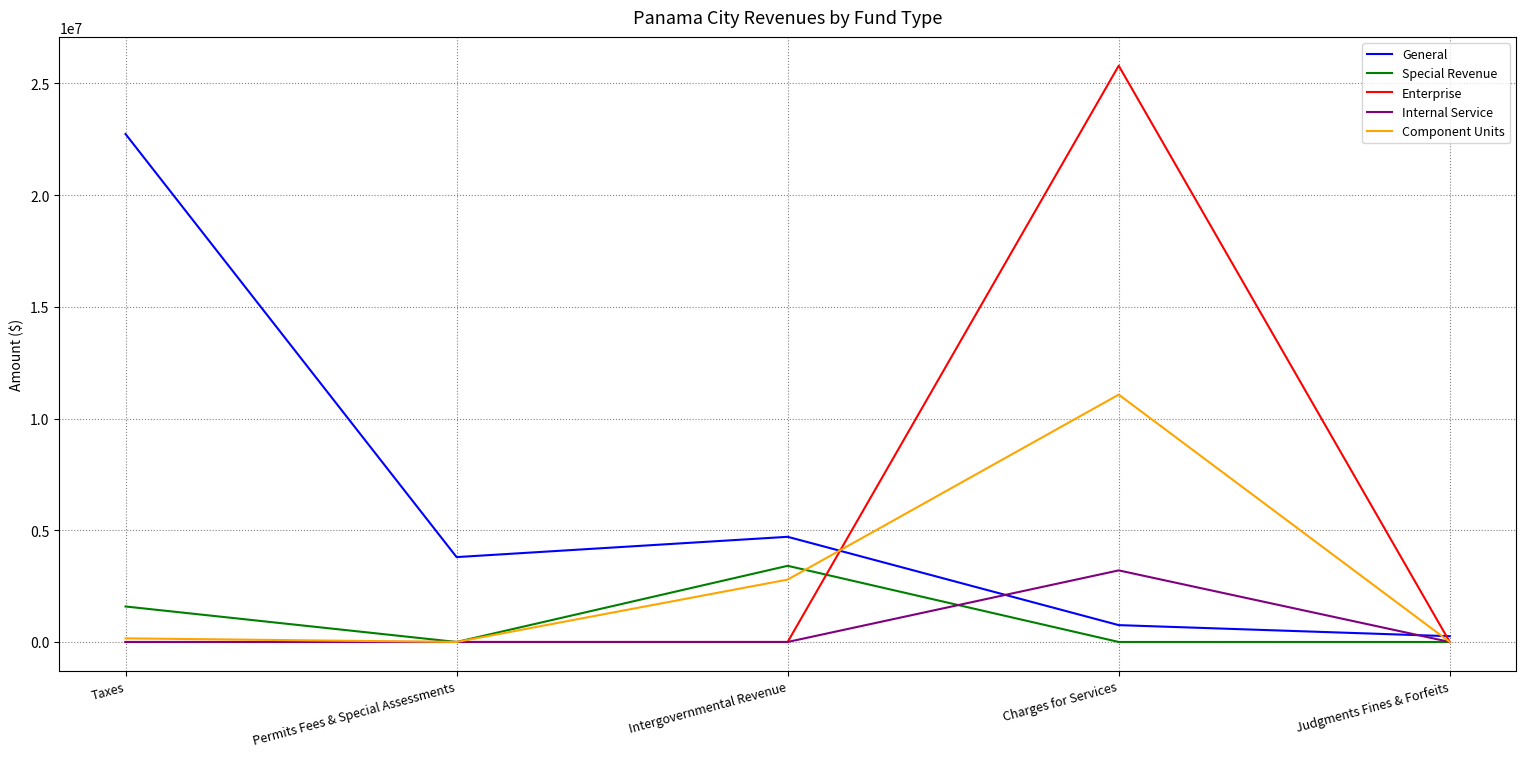

True or false: Internal Service has a value of 0 at Judgments Fines & Forfeits.

True